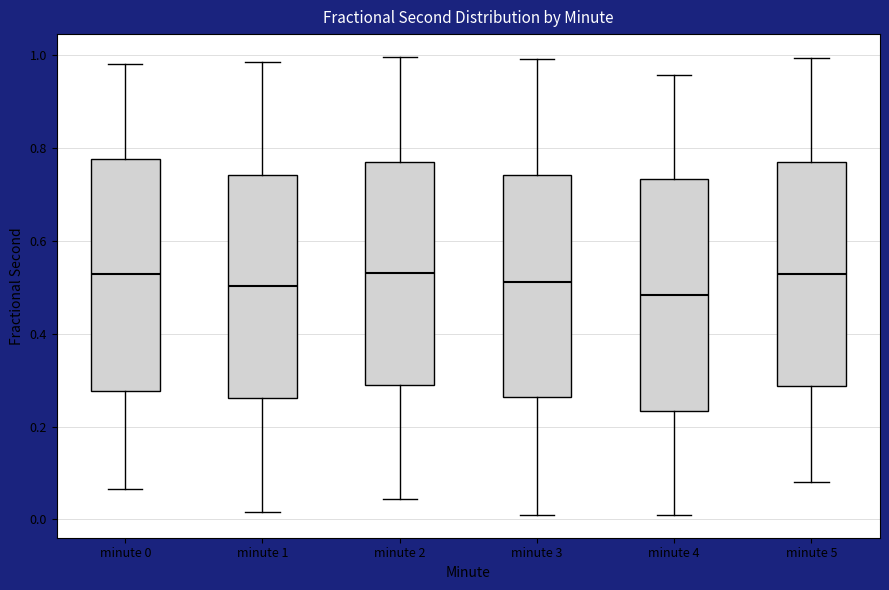

Reading left to right, transcribe this box plot: for each box, give where its median line is, the range the box spans, and where its two whiskers end, as read against the y-axis. The values are not printed on the chart, so give them approximately, as read against the axis.

minute 0: median 0.52, box 0.28 to 0.78, whiskers 0.06 to 0.98
minute 1: median 0.50, box 0.26 to 0.74, whiskers 0.02 to 0.98
minute 2: median 0.54, box 0.28 to 0.78, whiskers 0.04 to 1.00
minute 3: median 0.52, box 0.26 to 0.74, whiskers 0.02 to 1.00
minute 4: median 0.48, box 0.24 to 0.74, whiskers 0.00 to 0.96
minute 5: median 0.52, box 0.28 to 0.76, whiskers 0.08 to 1.00